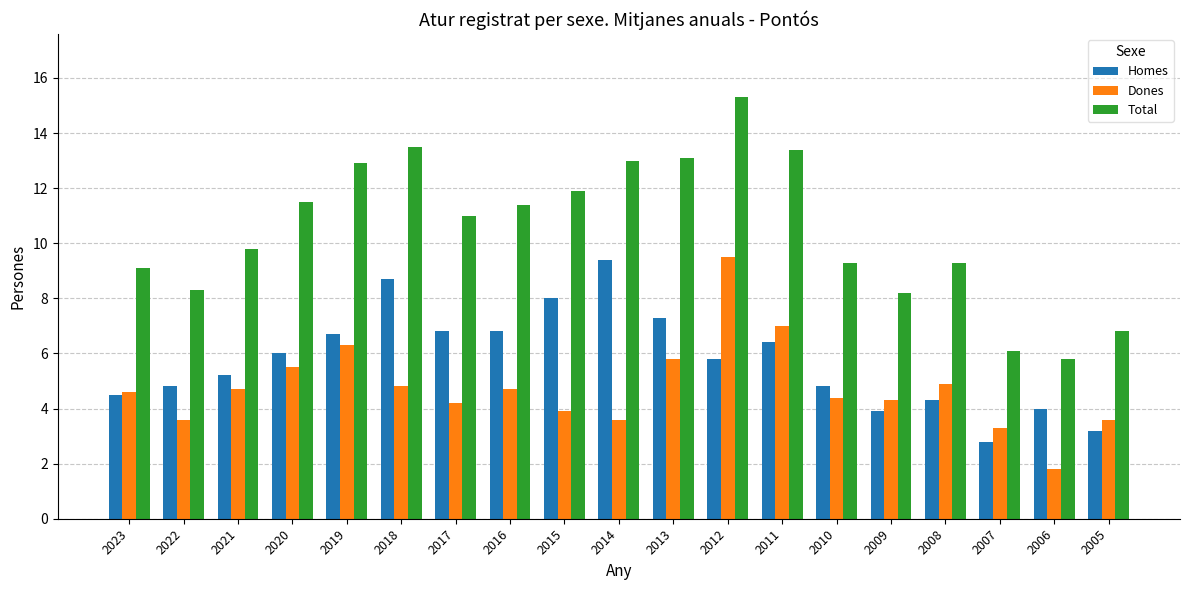

At which label does Total first exceed 11?

2020